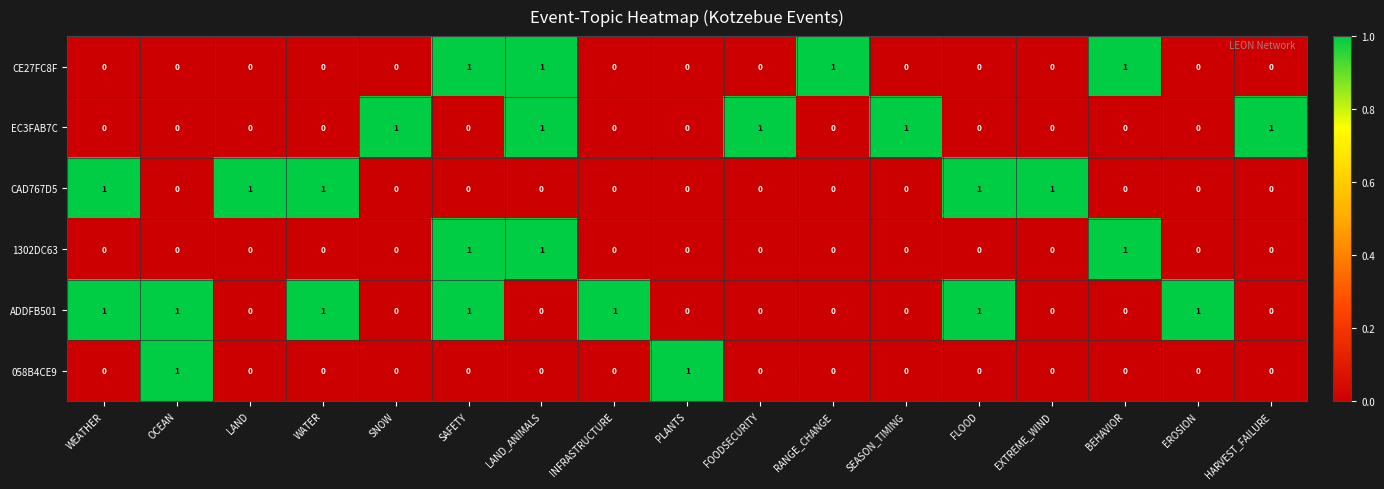

What is the total value across all series at LAND_ANIMALS?

3